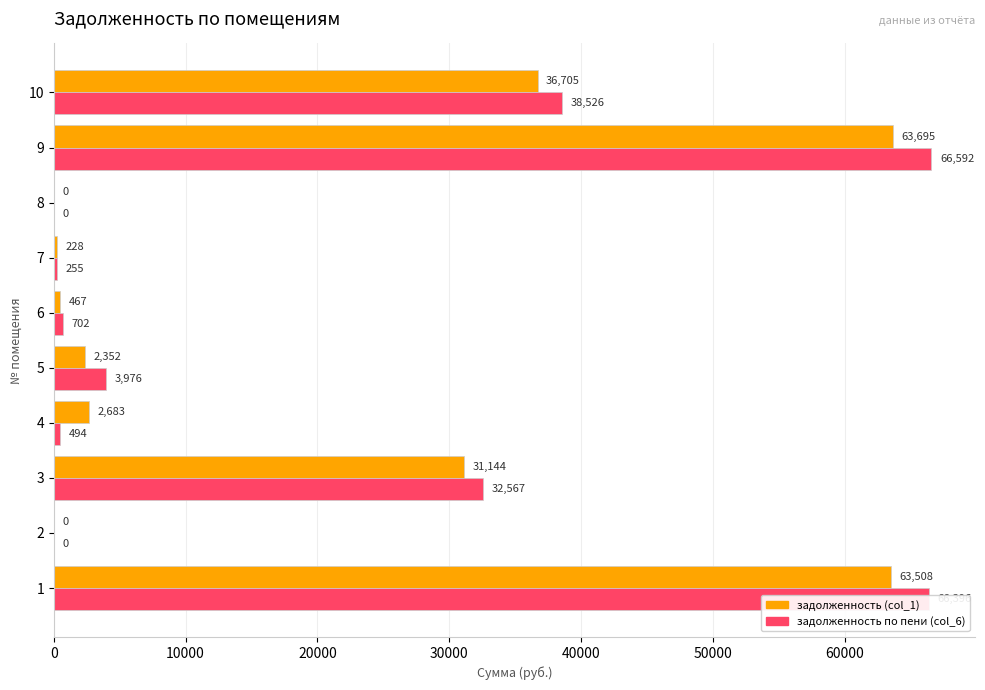

What is the greatest value displayed?

66591.8